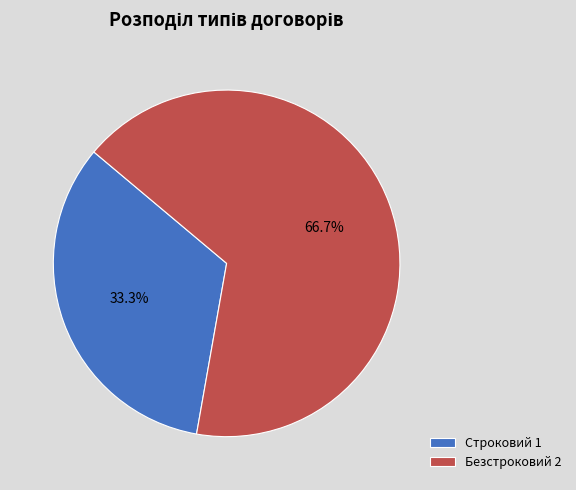

How many slices are in this pie chart?

2